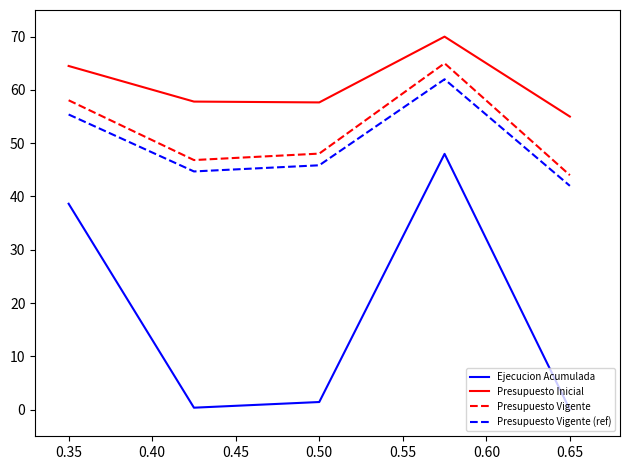

Which series has the largest total across all categories?

Presupuesto Inicial